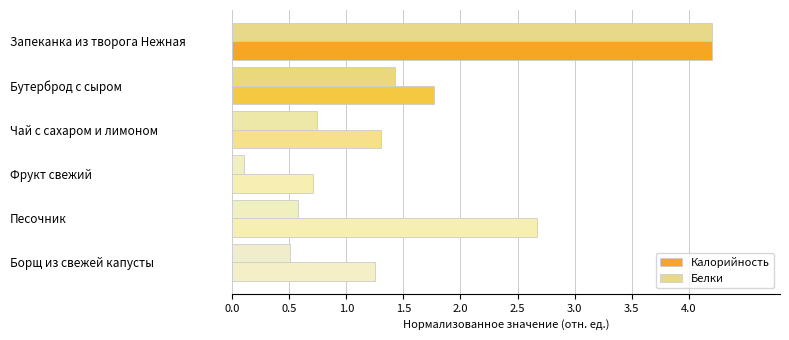

List the series in order of their overall mean, lowest first.

Белки, Калорийность